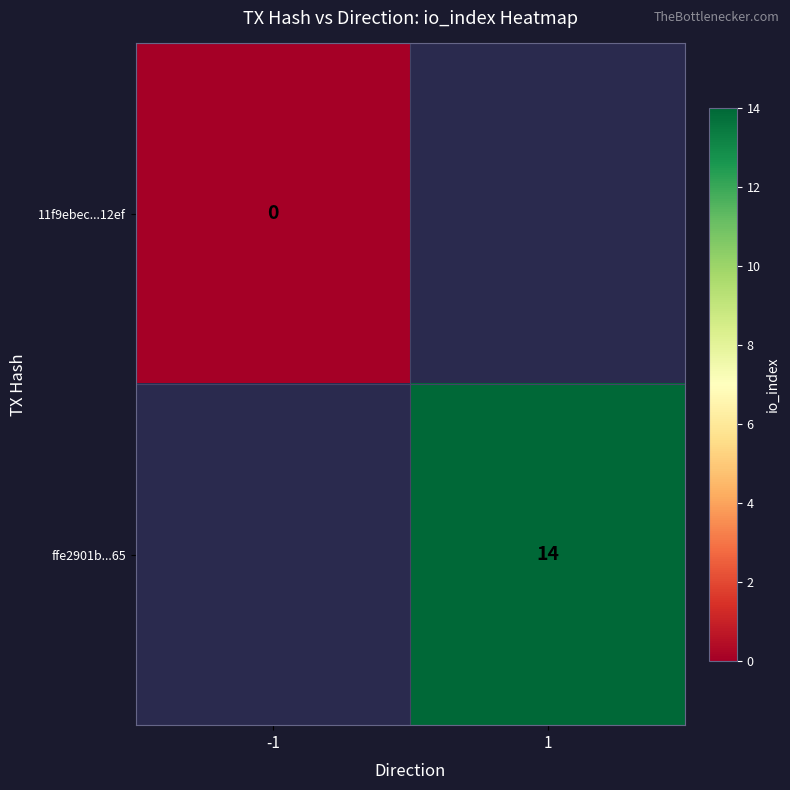

True or false: ffe2901b...65 has a value of 14 at 1.

True